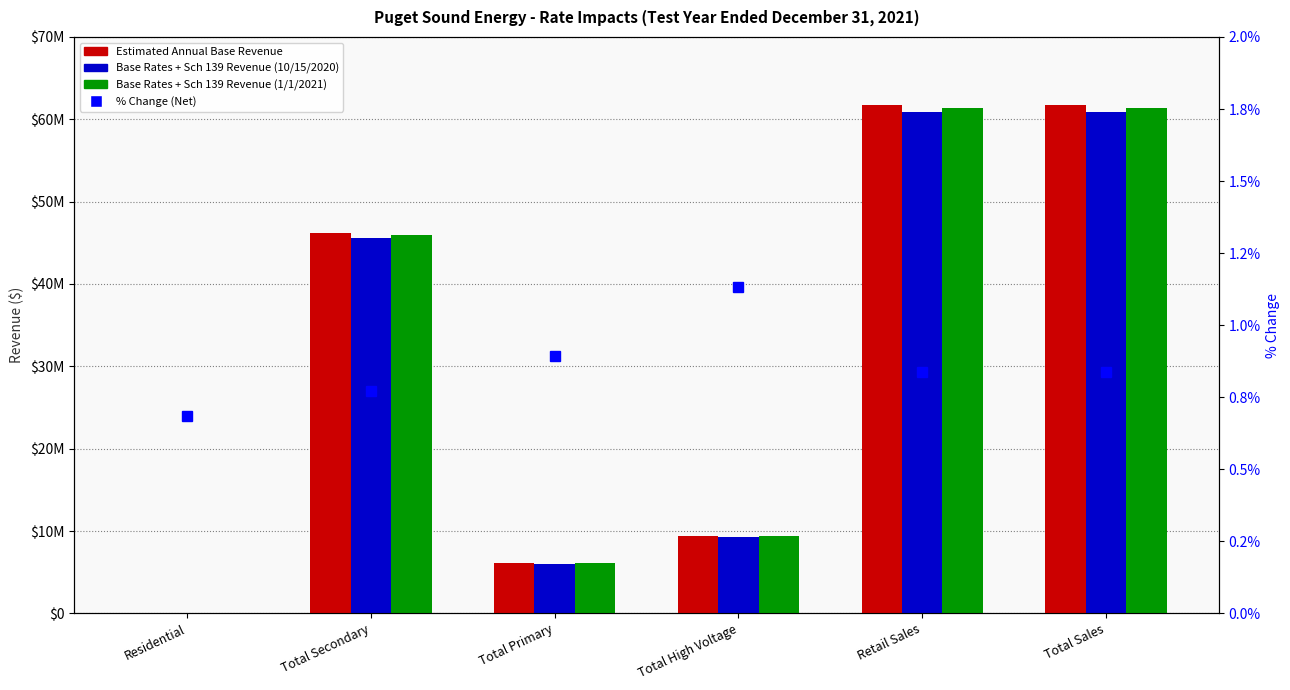

What are all the series names shown in the legend?

Estimated Annual Base Revenue, Base Rates + Sch 139 Revenue (10/15/2020), Base Rates + Sch 139 Revenue (1/1/2021), % Change